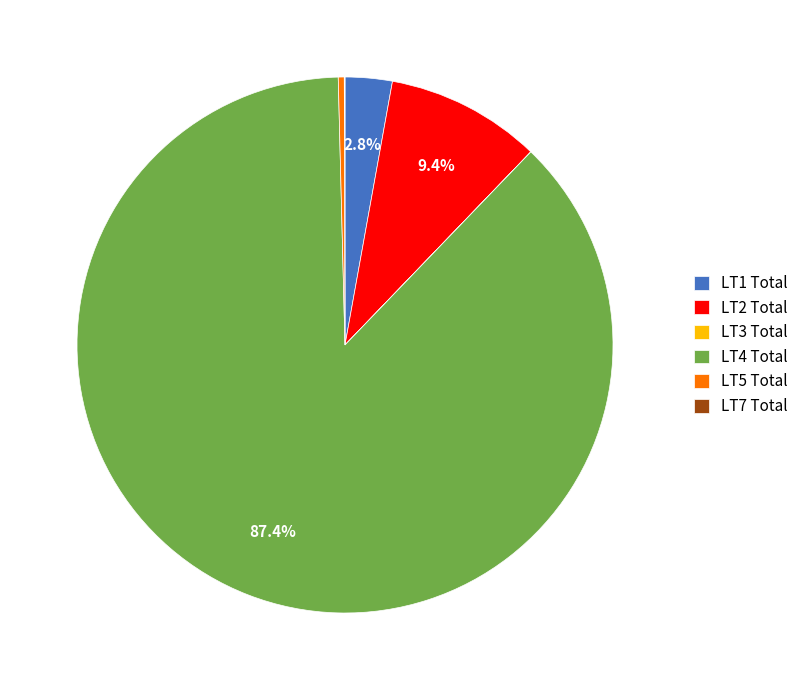

To the nearest percent, what percentage of the pie is LT1 Total?

3%